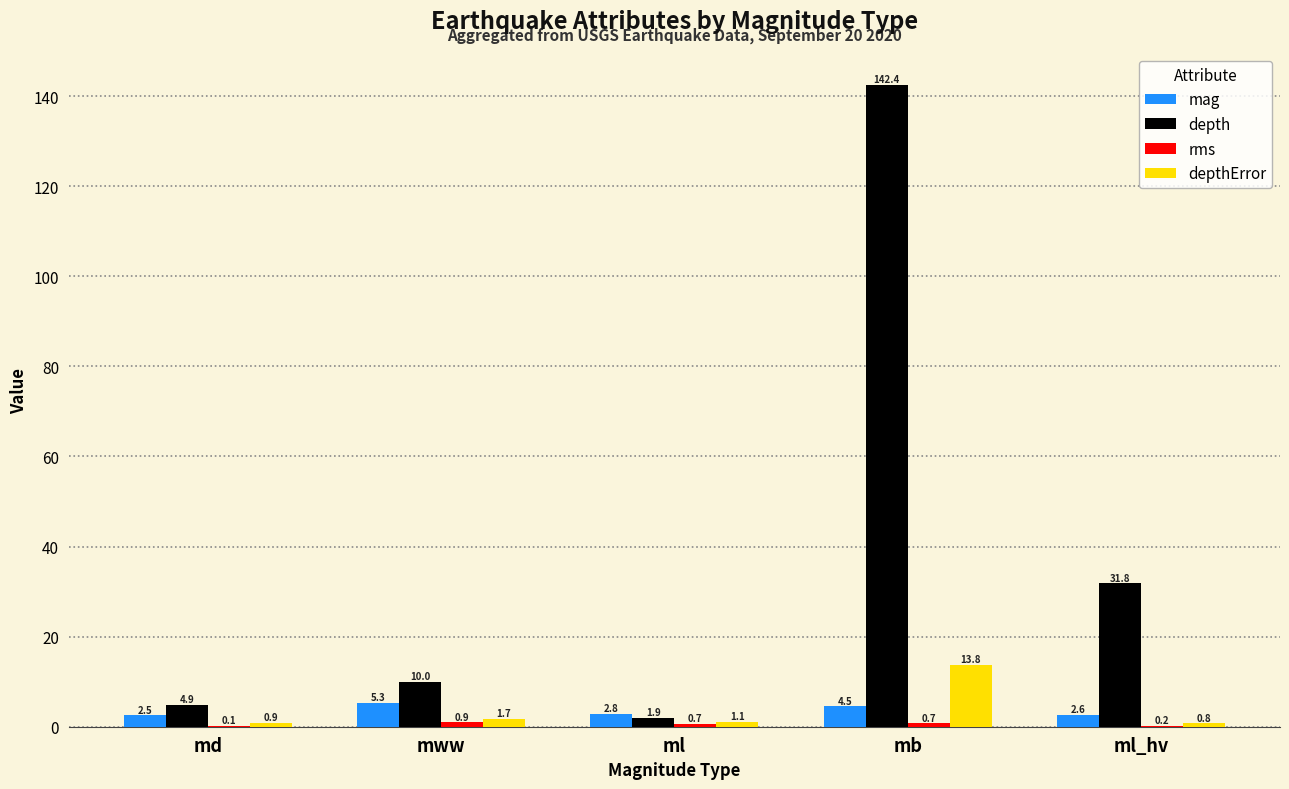

At which category does the chart reach its peak across all series?

mb